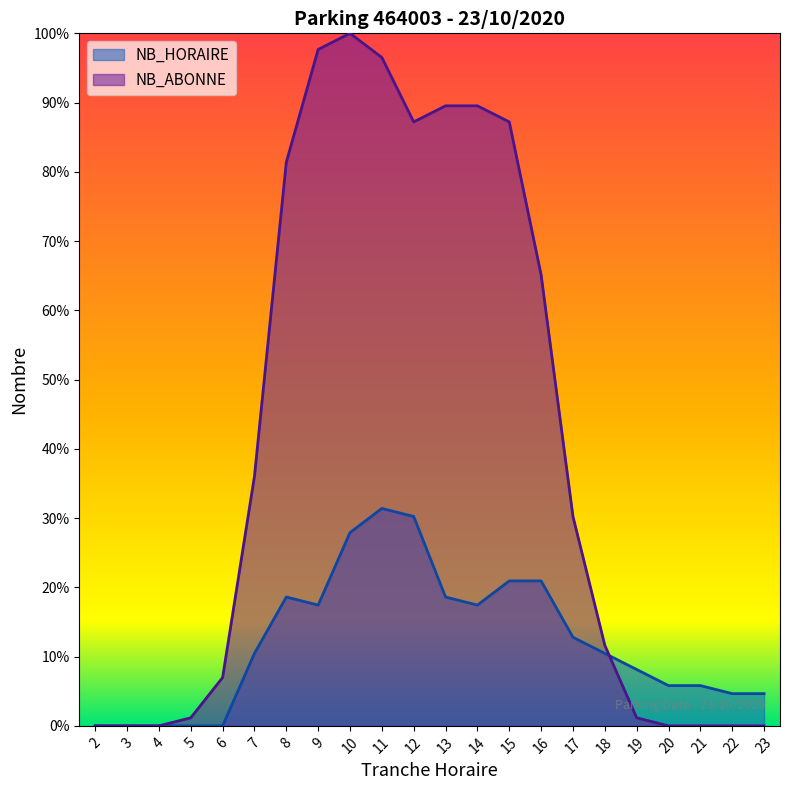

How many values in the NB_ABONNE series are below 30?

11